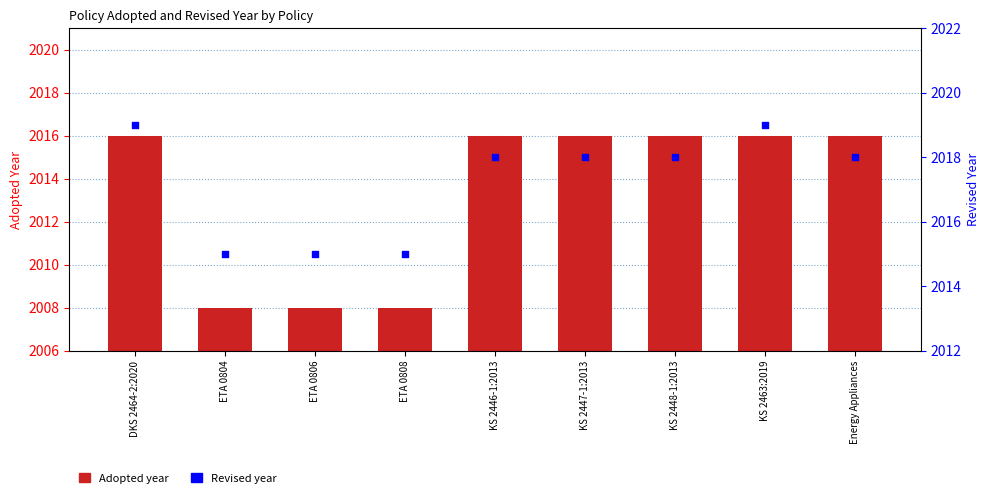

Is the value of Revised year at ETA 0808 greater than the value of Adopted year at Energy Appliances?

No